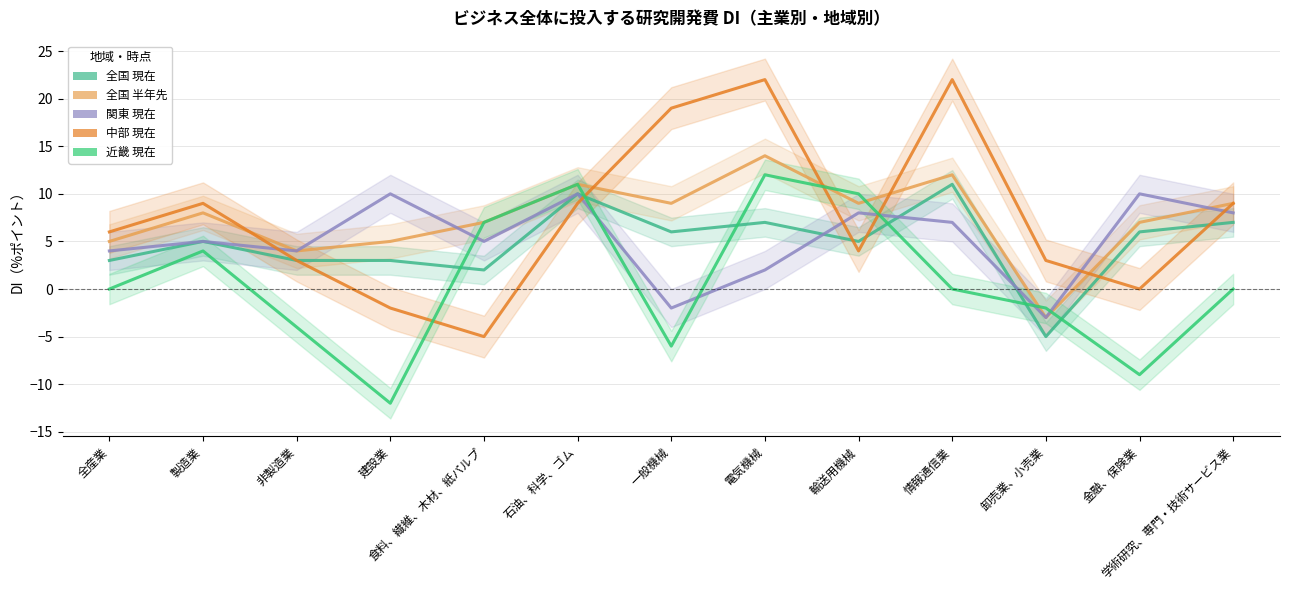

What position from the left is 製造業?

2